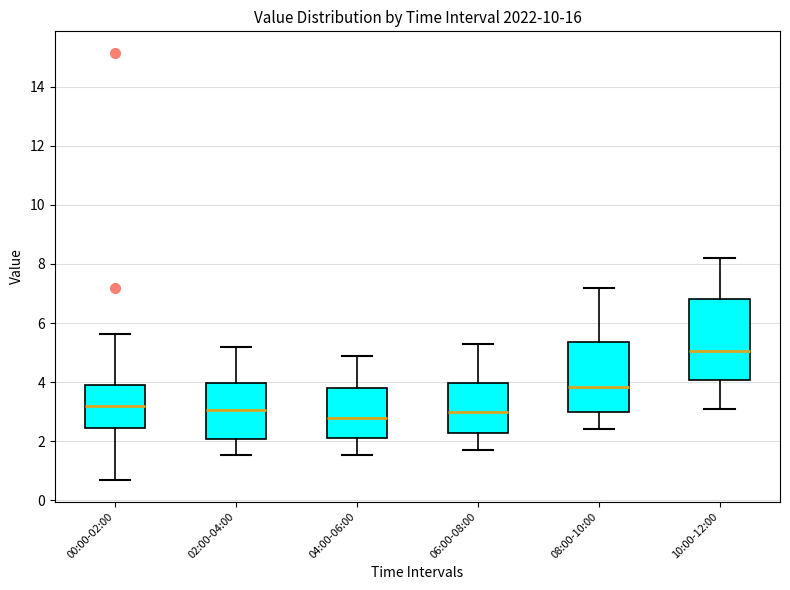

Where does the lower whisker of the box for 04:00-06:00 end on the y-axis? The values are not printed on the chart, so give them approximately, as read against the axis.

1.6